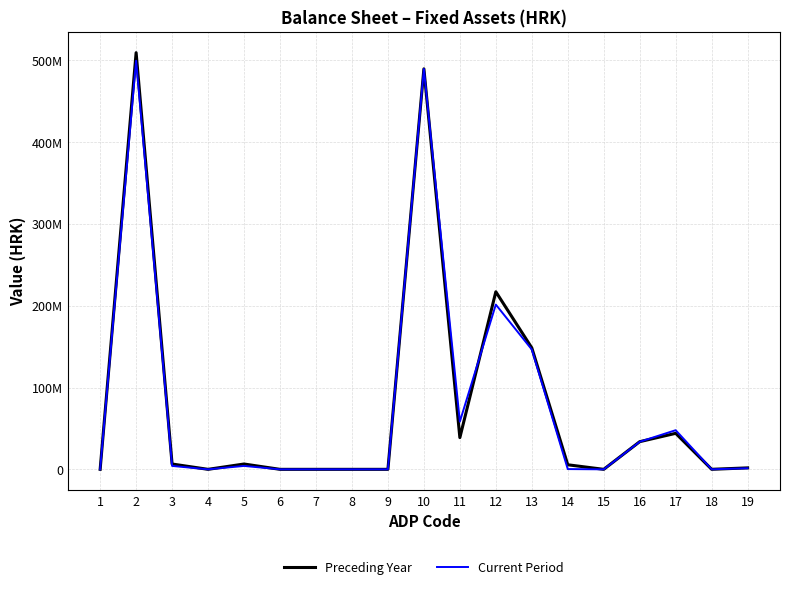

Does the chart have visible grid lines?

Yes